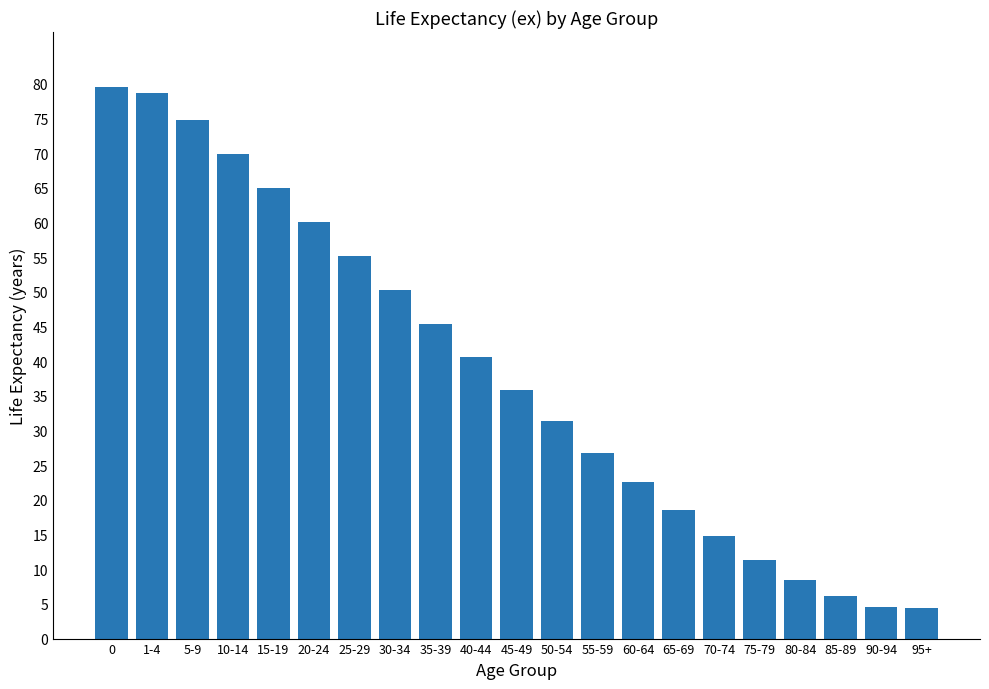

What is the smallest value displayed?

4.4